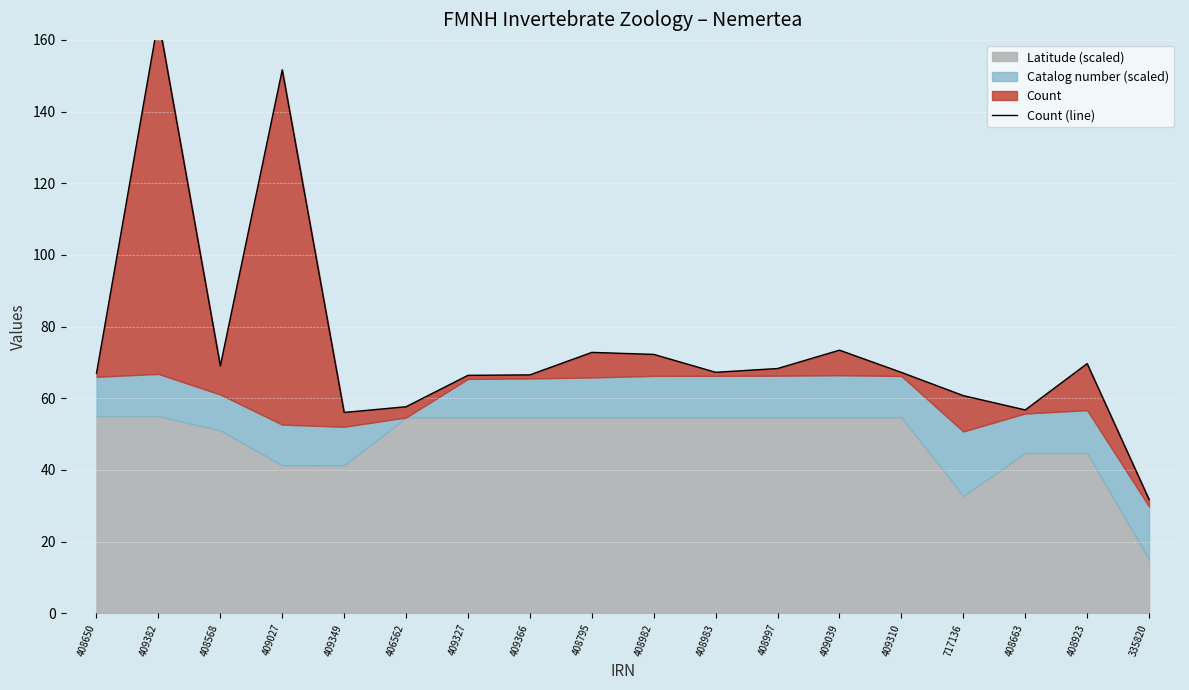

What is the change in value from 408650 to 409366?

-0.5